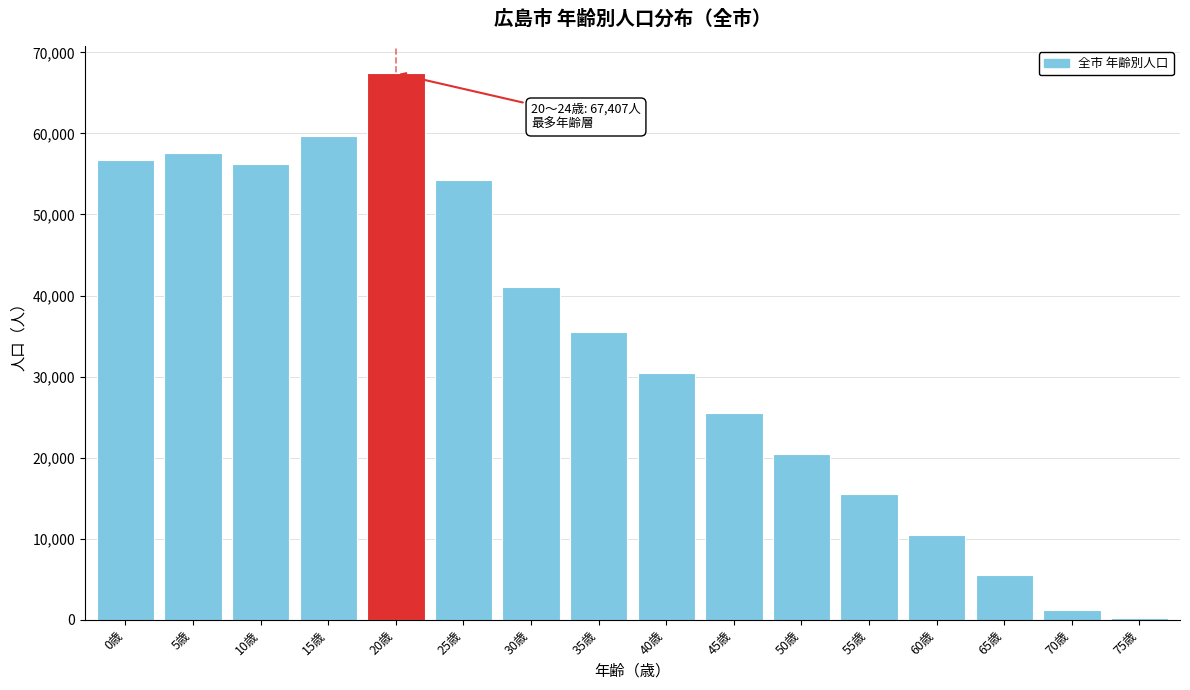

Reading left to right, what are all the values shown in this chart?

0歳=56685	5歳=57582	10歳=56250	15歳=59664	20歳=67407	25歳=54300	30歳=41100	35歳=35500	40歳=30500	45歳=25500	50歳=20500	55歳=15500	60歳=10500	65歳=5500	70歳=1250	75歳=210